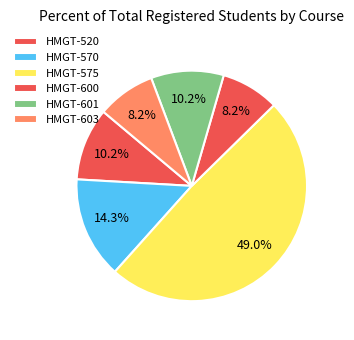

How many slices are in this pie chart?

6